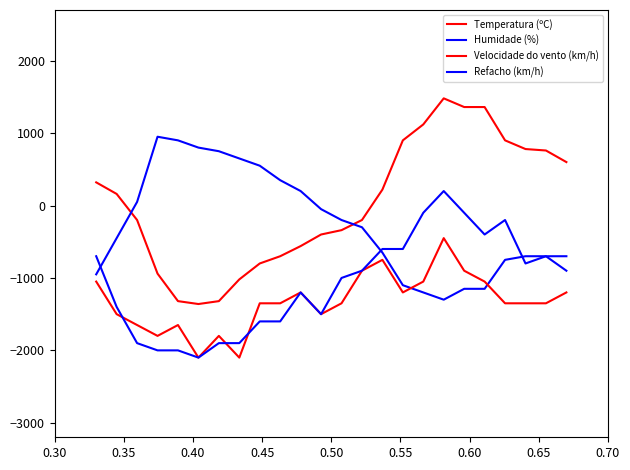

Does the chart have visible grid lines?

No